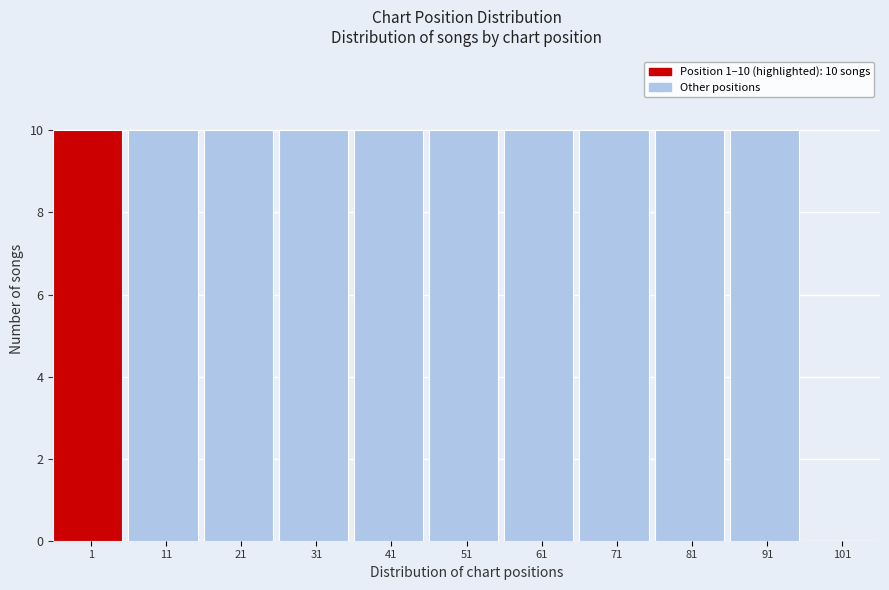

Reading left to right, list all the values displayed in this chart.

1=10	11=10	21=10	31=10	41=10	51=10	61=10	71=10	81=10	91=10	101=0